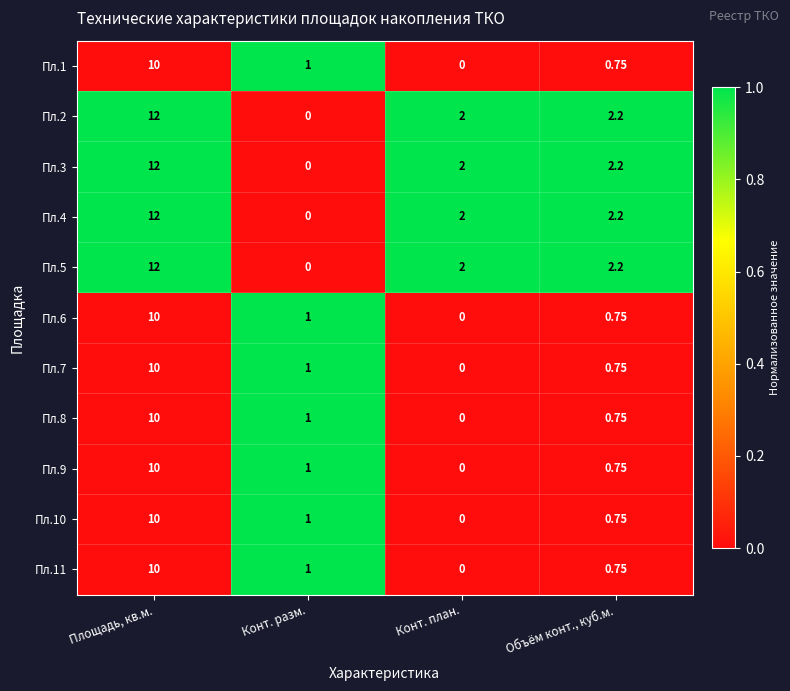

Which category has the highest value across all series?

Площадь, кв.м.